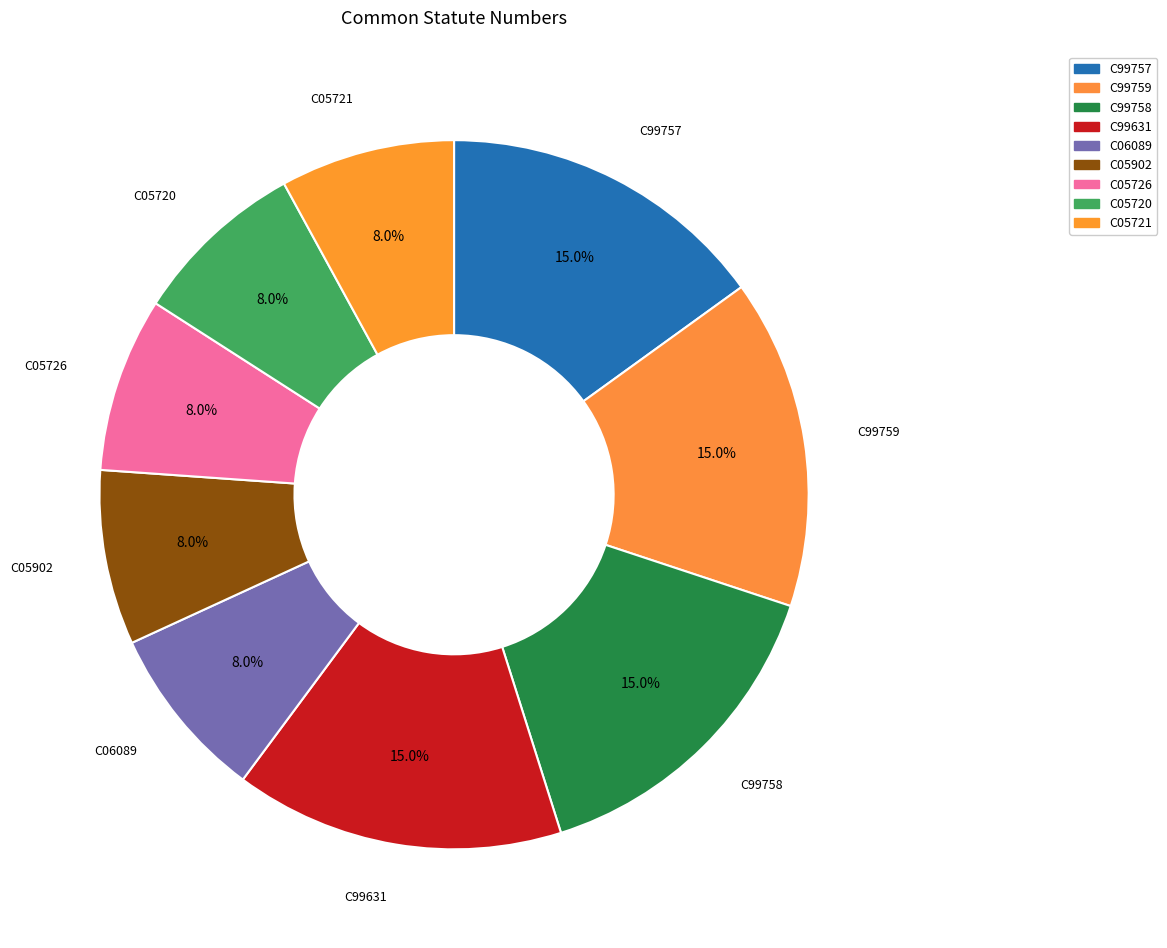

Combined, do C05902 and C05726 account for over 50%?

No